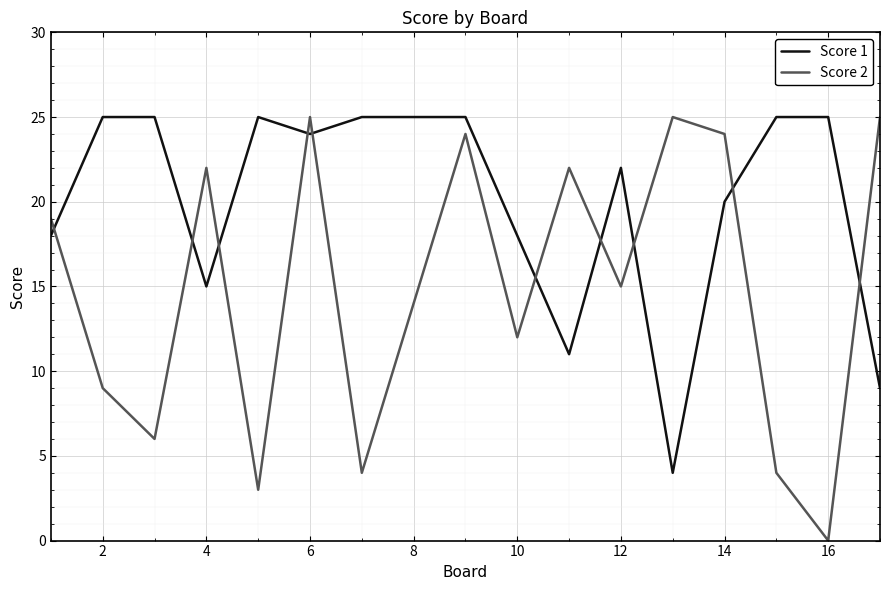

At how many categories does at least one series exceed 16?

17